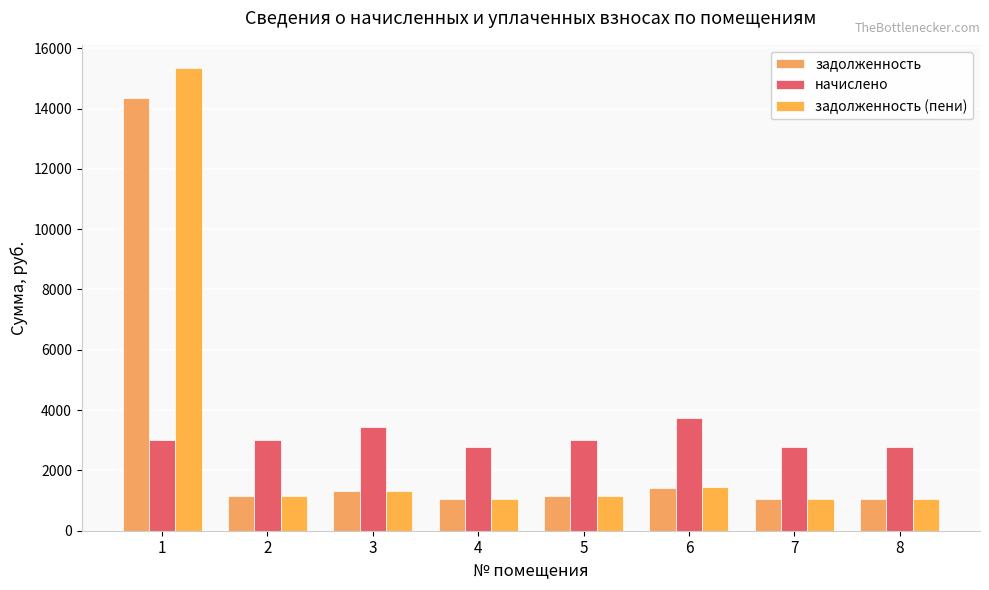

At how many categories does at least one series exceed 14505?

1